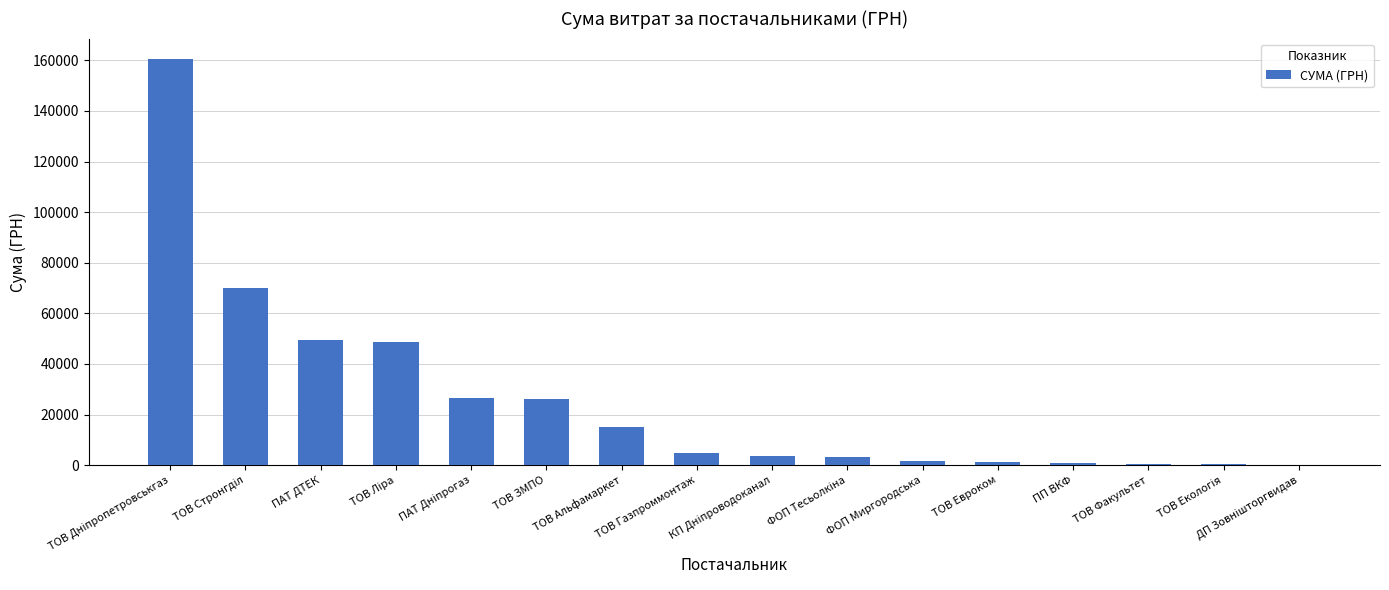

What is the greatest value displayed?

160564.4